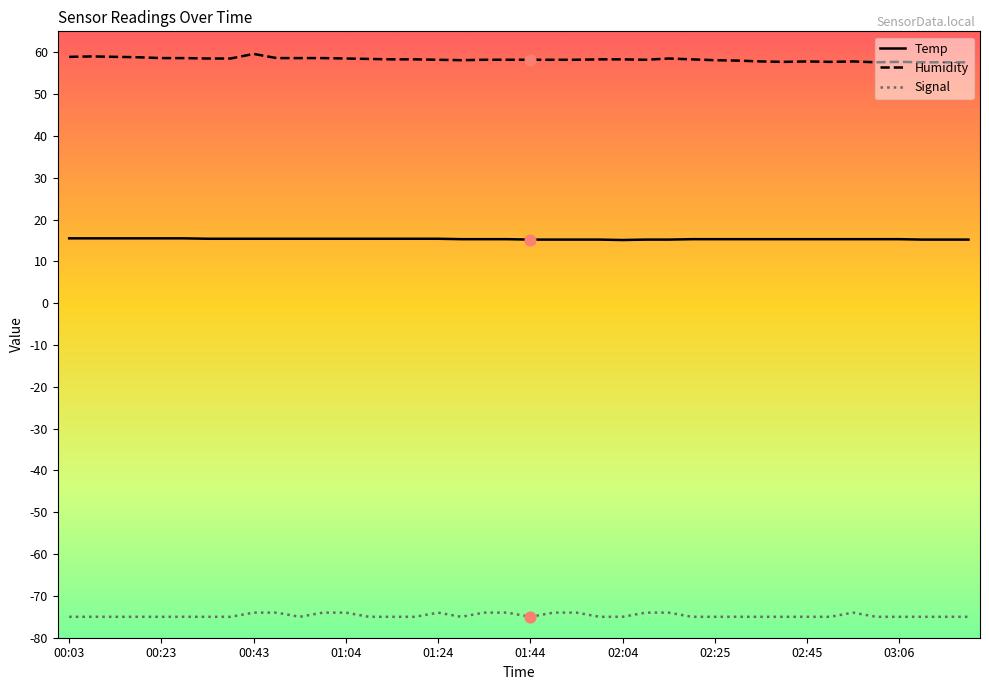

True or false: Temp and Signal intersect in this chart.

False